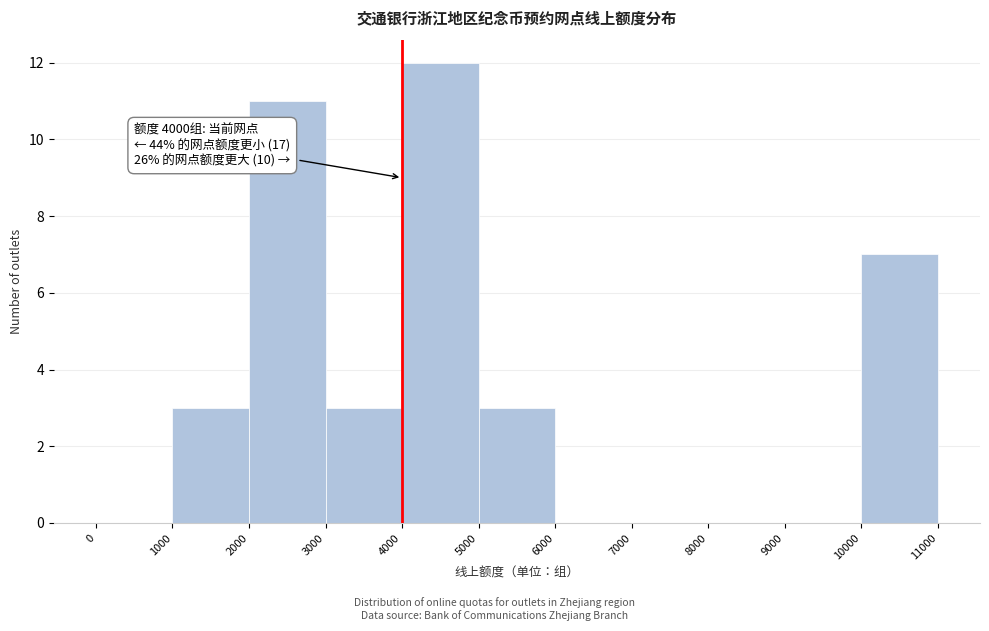

Over which range of the x-axis is the bar tallest?

4000 to 5000